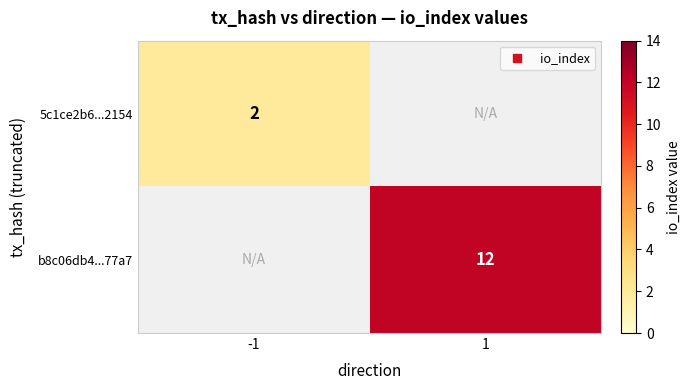

How many categories are shown in the chart?

2